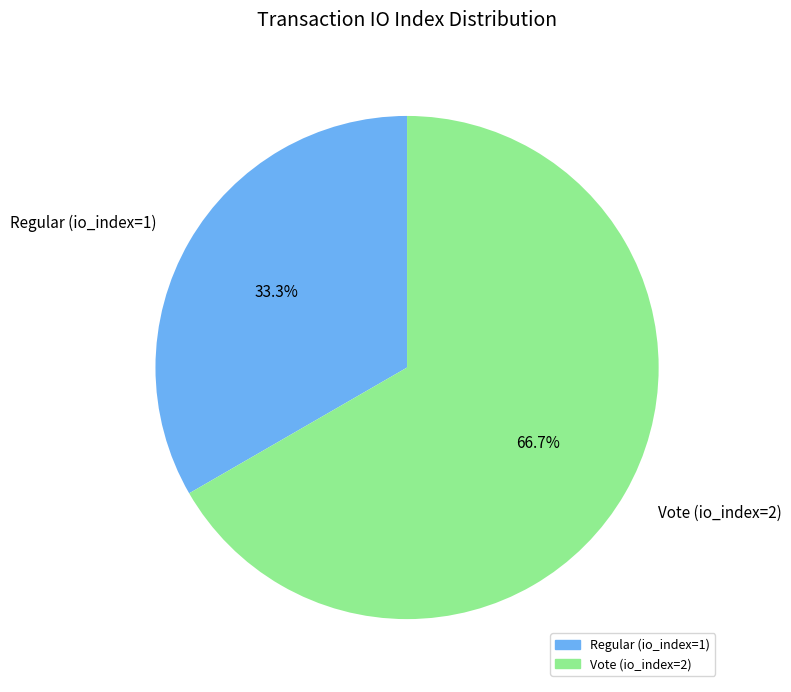

Is it true that Regular (io_index=1) is 33% of the pie?

True